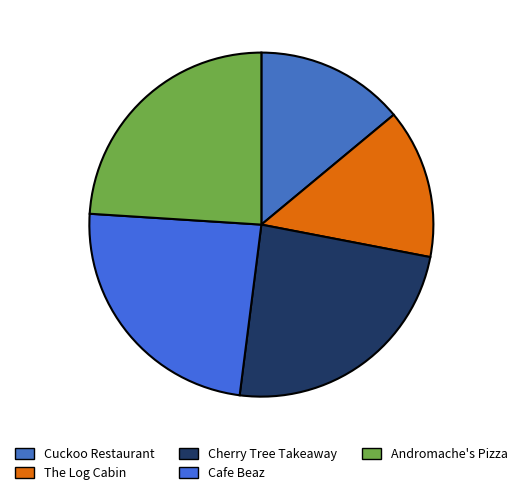

Count the number of slices in the pie.

5